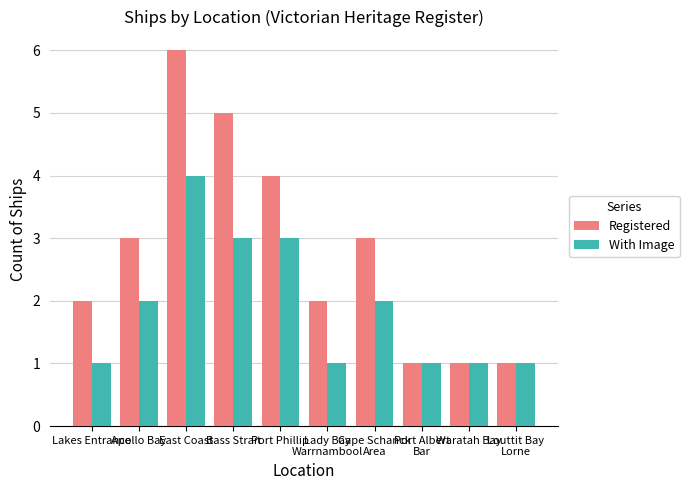

The value of With Image at Louttit Bay
Lorne is 1. True or false?

True